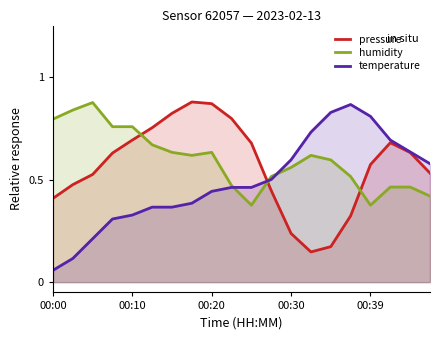

Where is temperature nearest to the value 0?

00:00